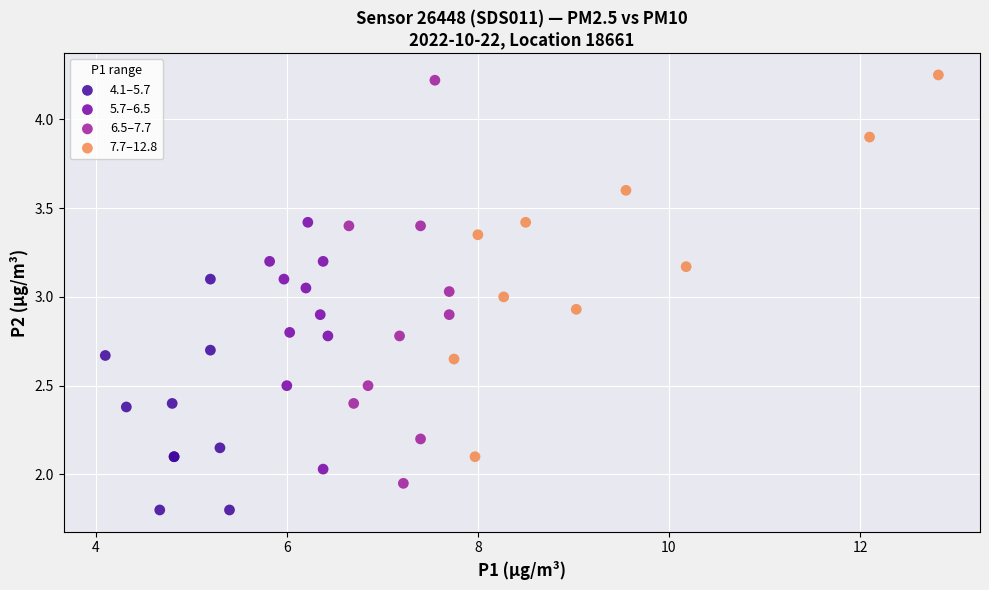

Which series contains the lowest Y value?

4.1–5.7